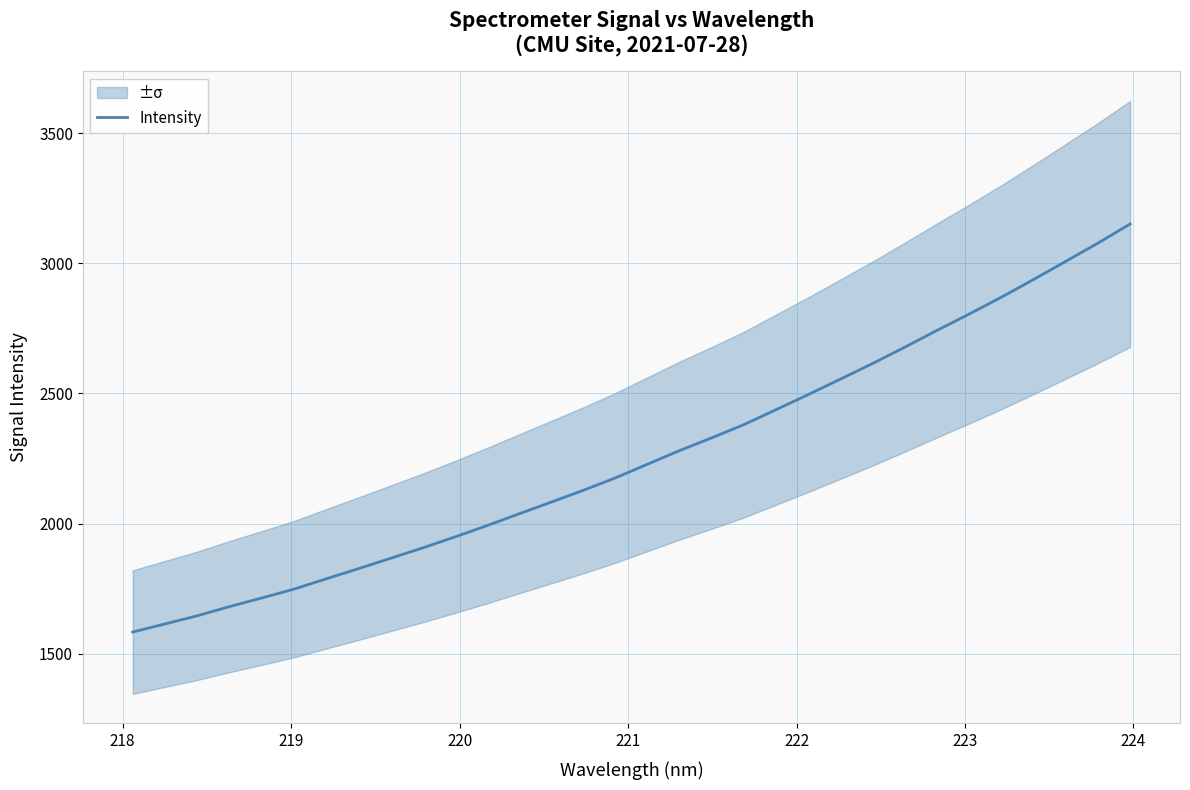

What is the minimum value for Intensity?

1582.8